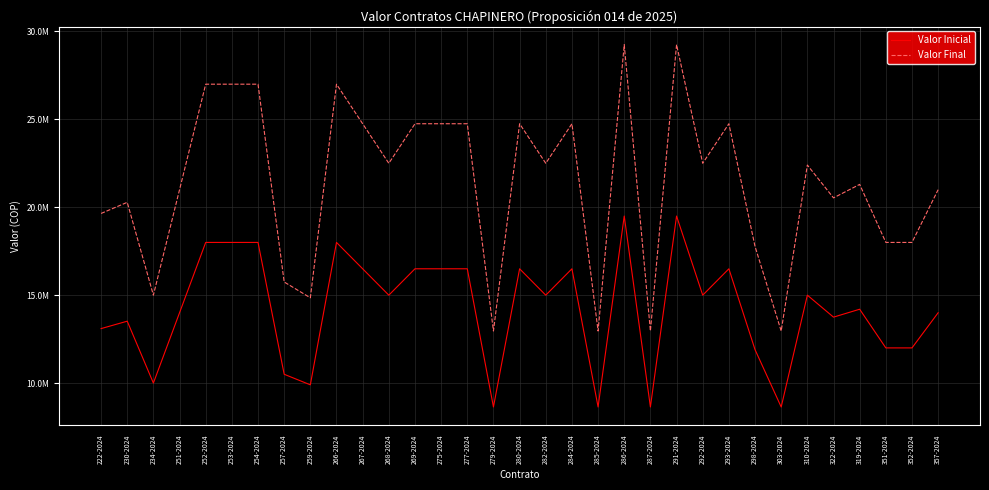

Does the chart display data point markers on the line(s)?

No